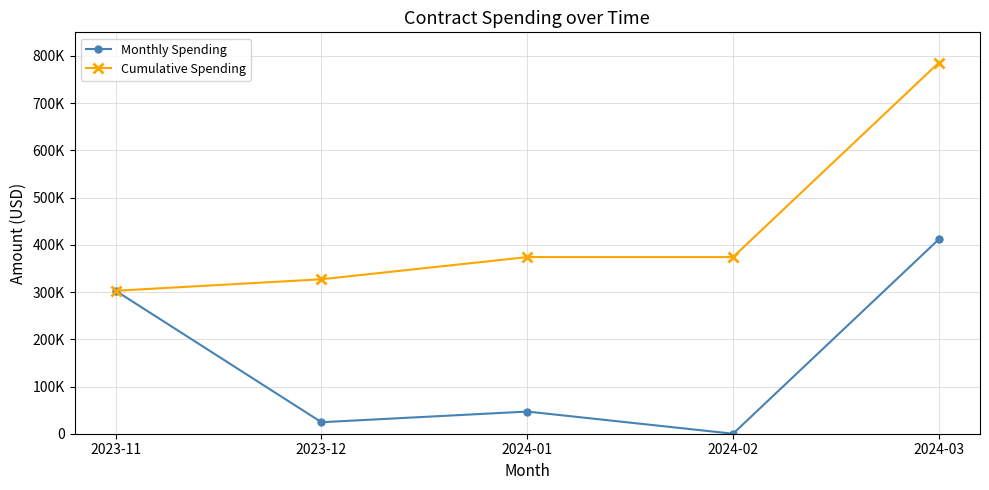

True or false: Monthly Spending has a value of 0.0 at 2024-02.

True